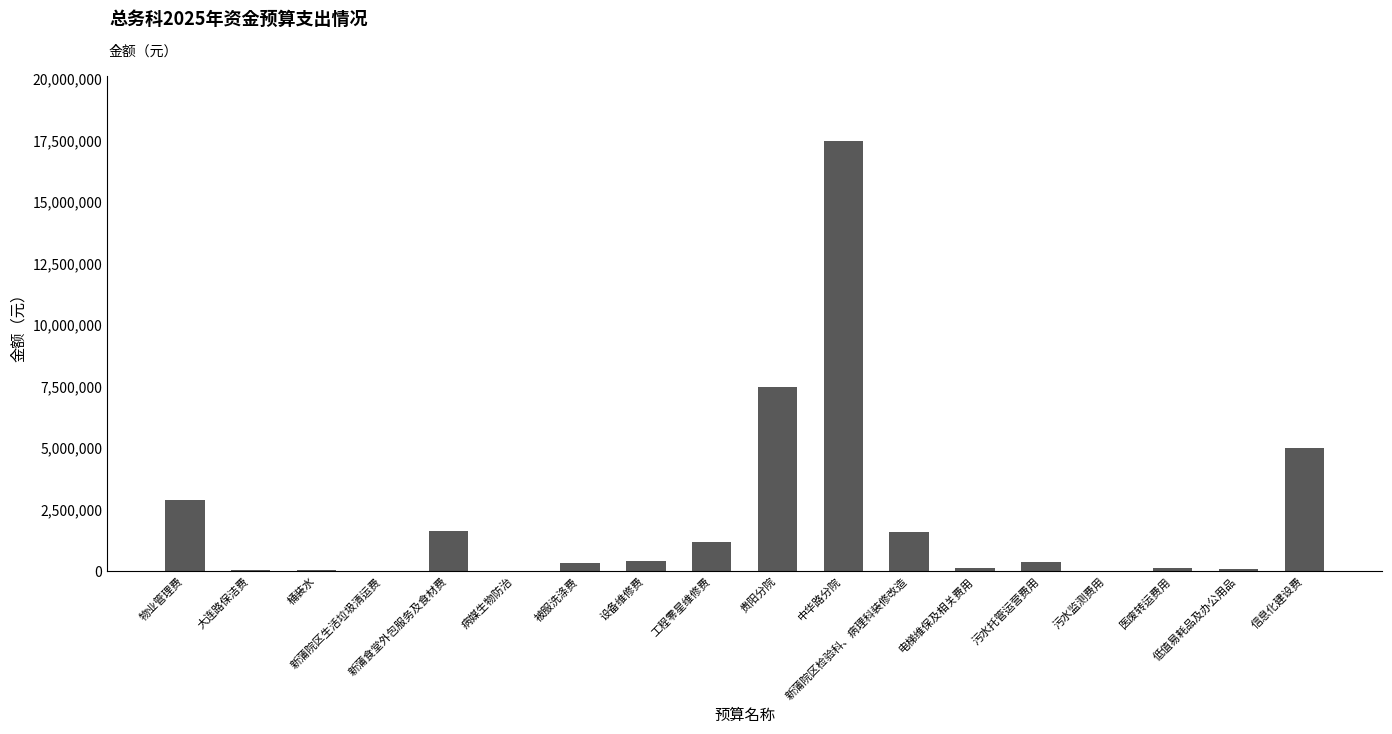

What is the change in value from 病媒生物防治 to 新蒲院区检验科、病理科装修改造?

+1586000